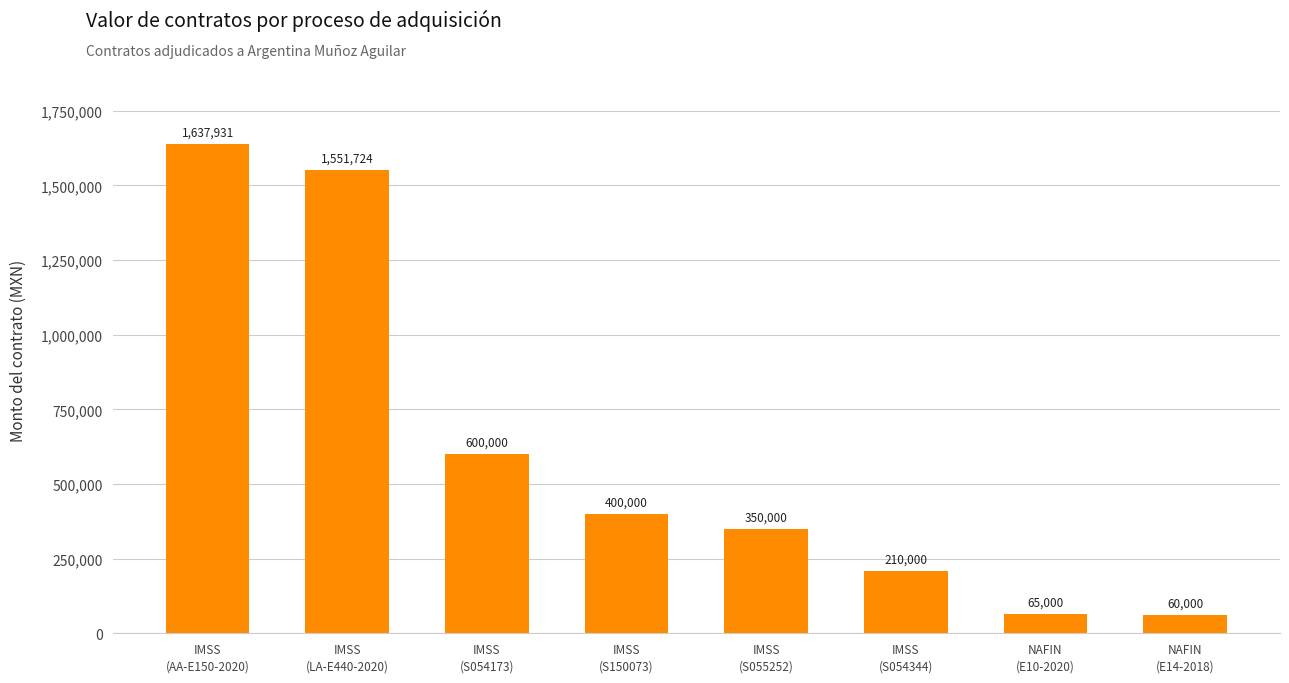

What is the approximate value at IMSS
(S054344)?

210000.0